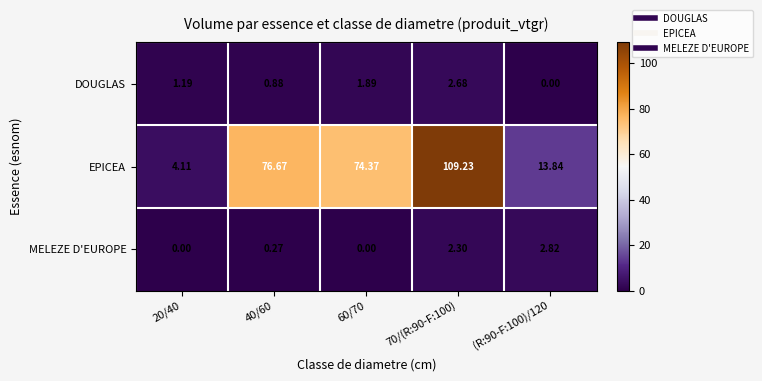

Which series has the largest total across all categories?

EPICEA